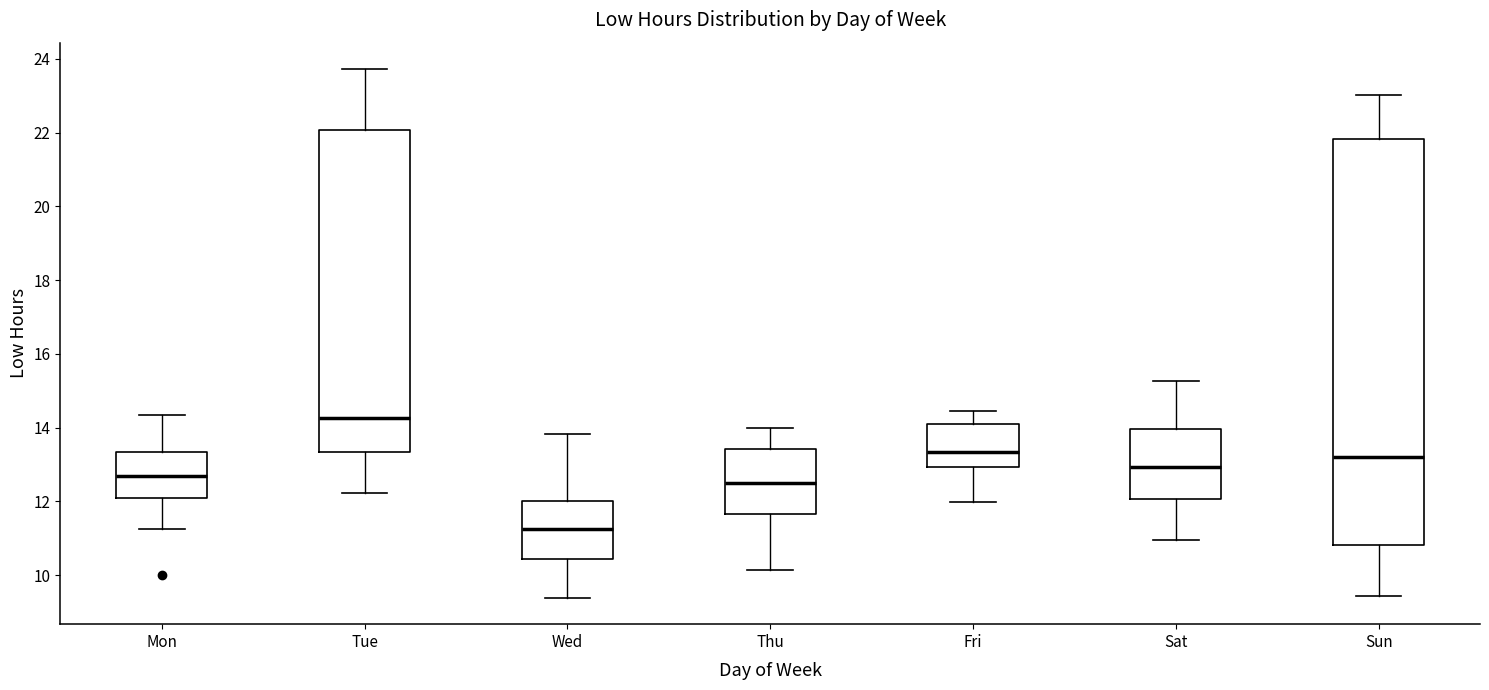

Reading left to right, transcribe this box plot: for each box, give where its median line is, the range the box spans, and where its two whiskers end, as read against the y-axis. The values are not printed on the chart, so give them approximately, as read against the axis.

Mon: median 12.6, box 12.0 to 13.4, whiskers 11.2 to 14.4
Tue: median 14.2, box 13.4 to 22.0, whiskers 12.2 to 23.8
Wed: median 11.2, box 10.4 to 12.0, whiskers 9.4 to 13.8
Thu: median 12.4, box 11.6 to 13.4, whiskers 10.2 to 14.0
Fri: median 13.4, box 13.0 to 14.0, whiskers 12.0 to 14.4
Sat: median 13.0, box 12.0 to 14.0, whiskers 11.0 to 15.2
Sun: median 13.2, box 10.8 to 21.8, whiskers 9.4 to 23.0